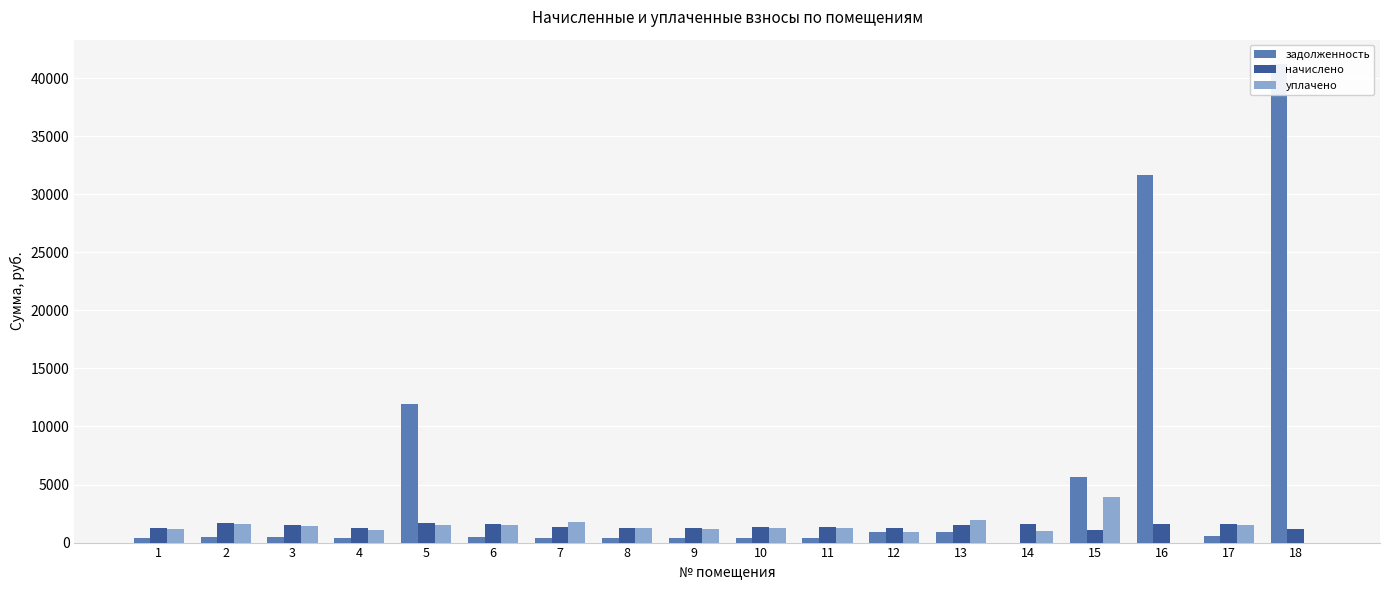

Which series has the widest spread of values?

задолженность